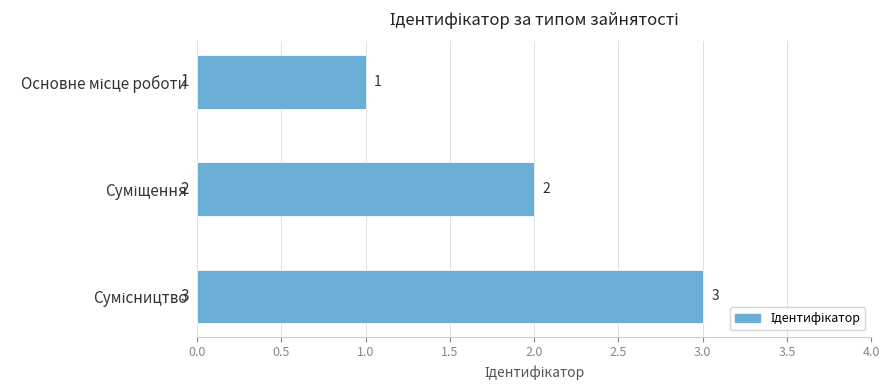

Does the chart contain any negative values?

No